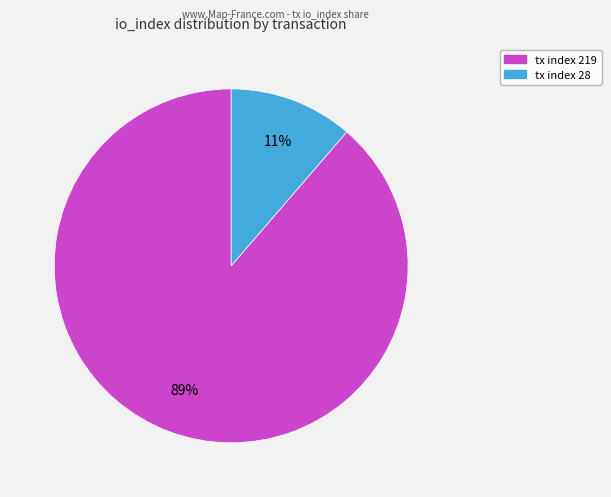

To the nearest percent, what portion does tx index 28 represent?

11%